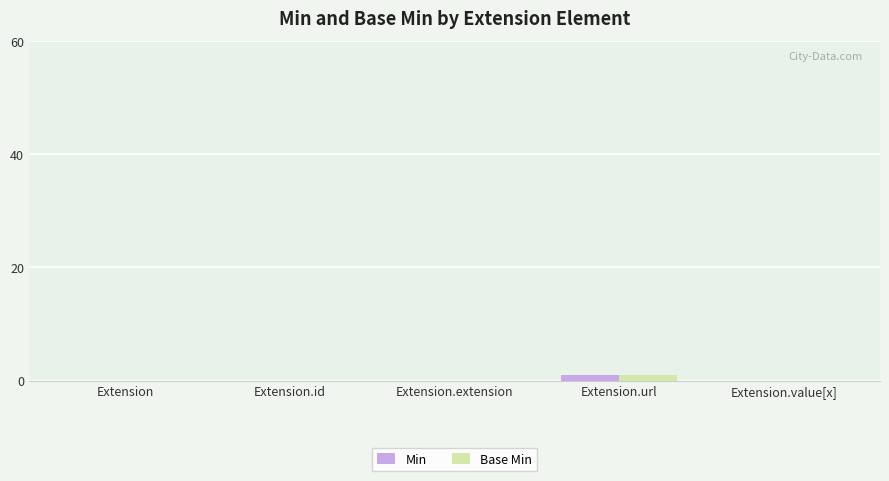

Is it true that Base Min equals 0 at Extension.extension?

True